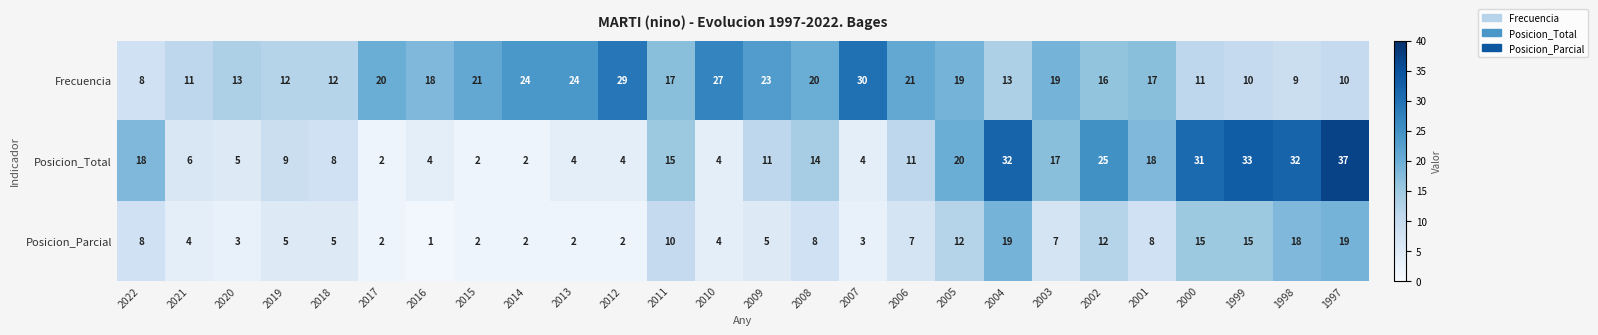

The value of Posicion_Parcial at 2003 is 4. True or false?

False